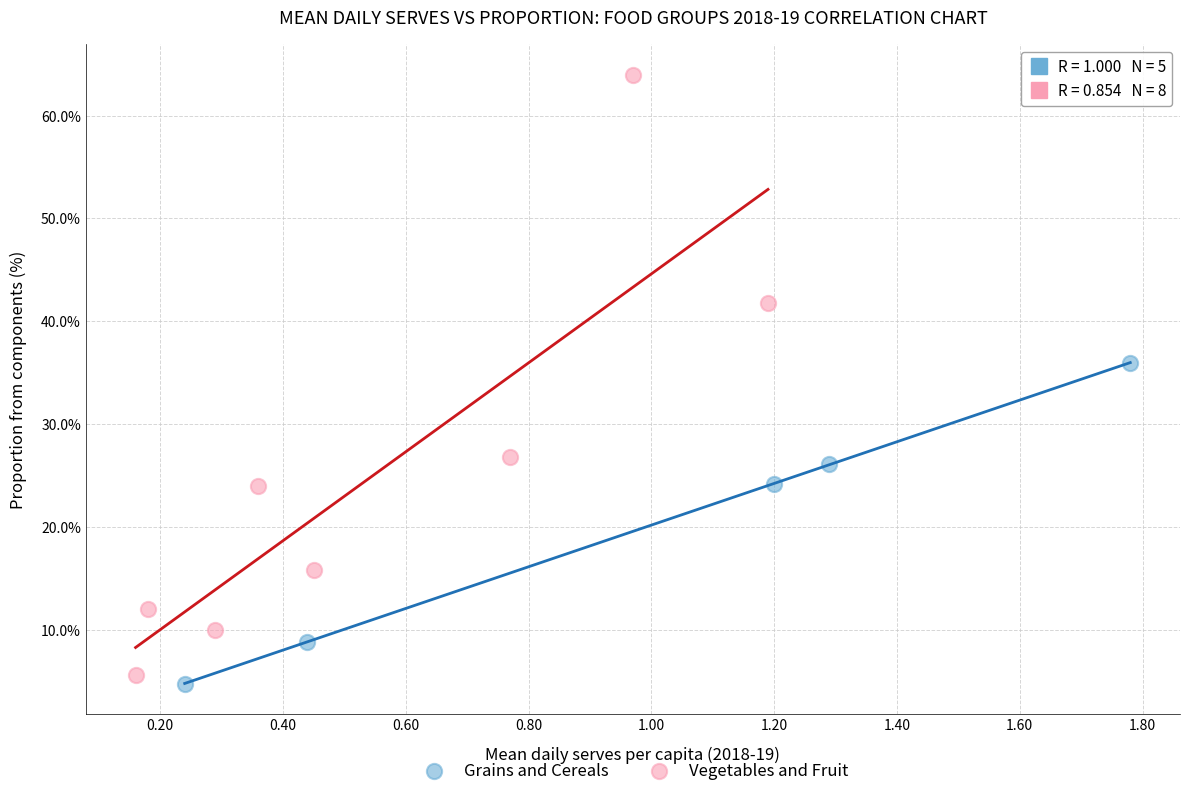

Which series contains the highest Y value?

Vegetables and Fruit